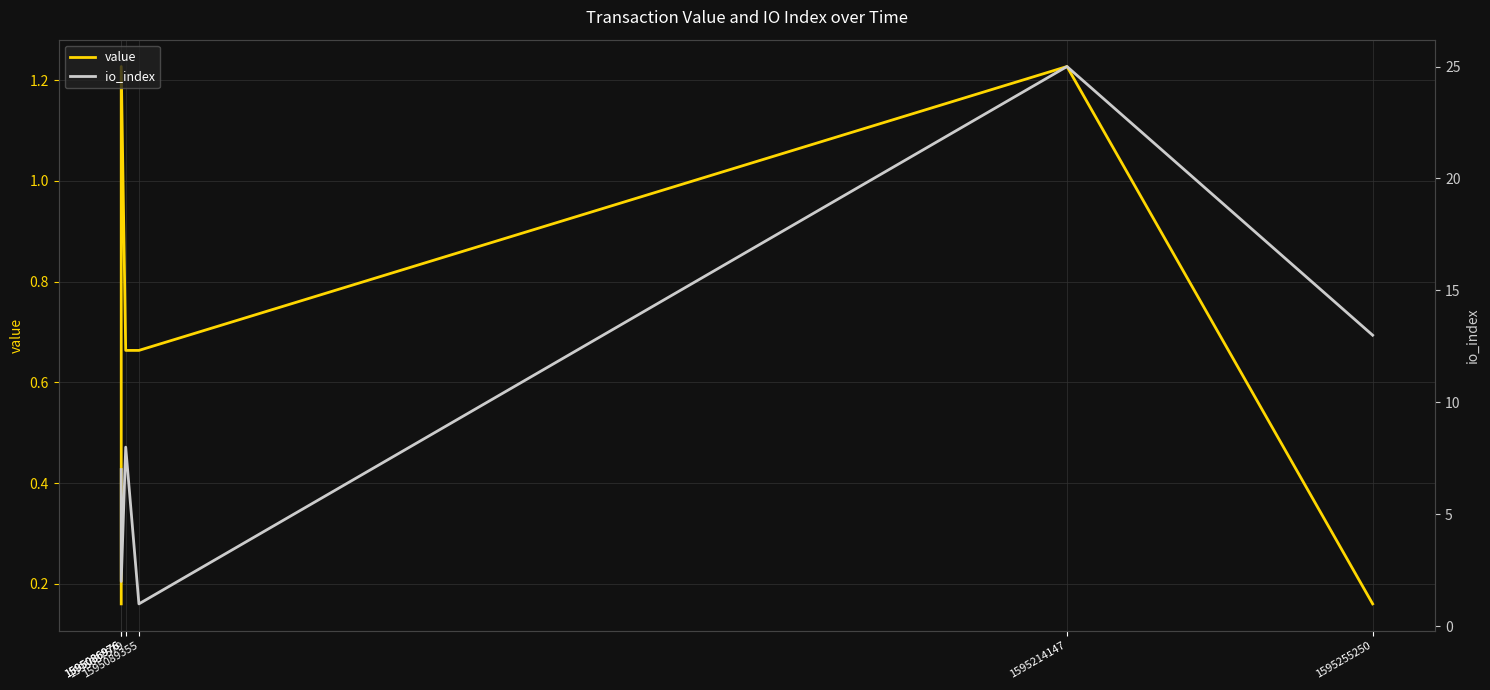

Reading left to right, extract all data points from this chart.

value: 0.2	1.2	0.7	0.7	1.2	0.2
io_index: 7.0	2.0	8.0	1.0	25.0	13.0